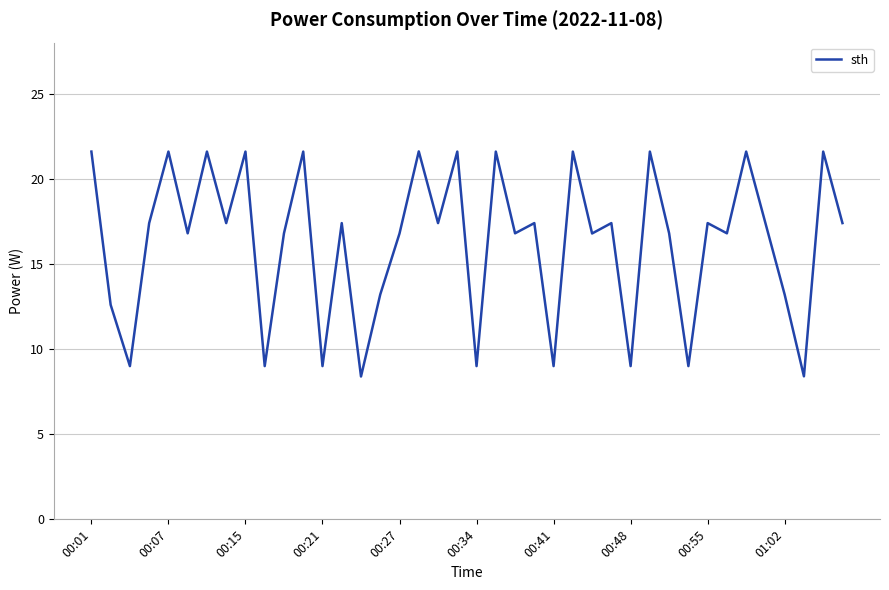

How many series are shown in this chart?

1